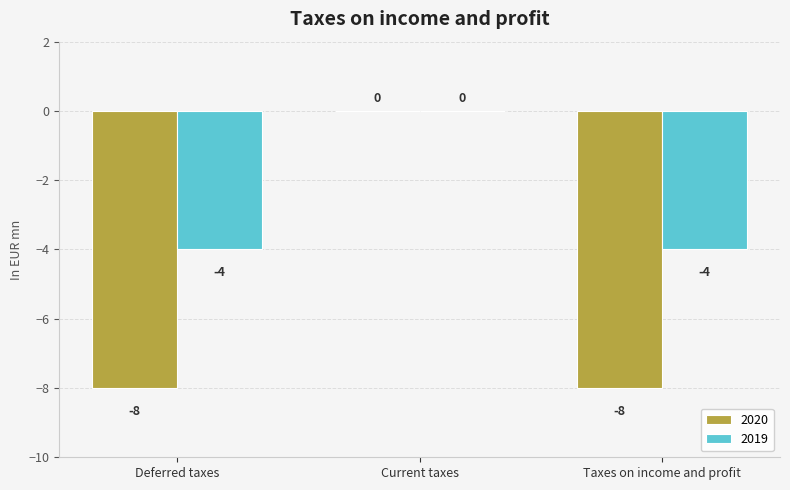

Reading left to right, list all the values displayed in this chart.

2020: -8	0	-8
2019: -4	0	-4